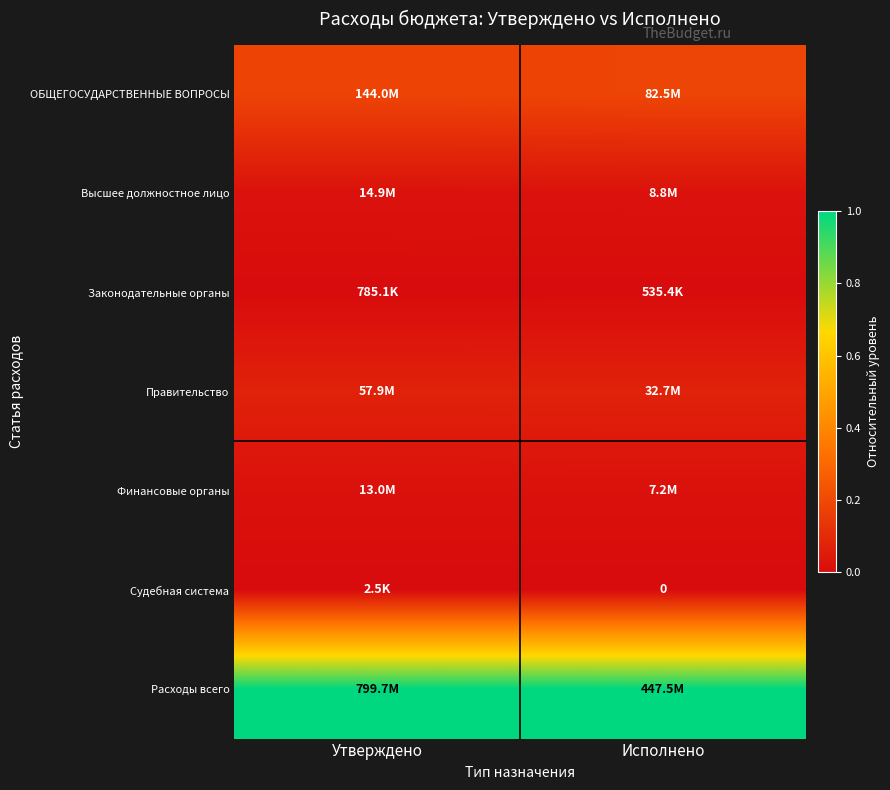

The value of ОБЩЕГОСУДАРСТВЕННЫЕ ВОПРОСЫ at Утверждено is 0.2. True or false?

True